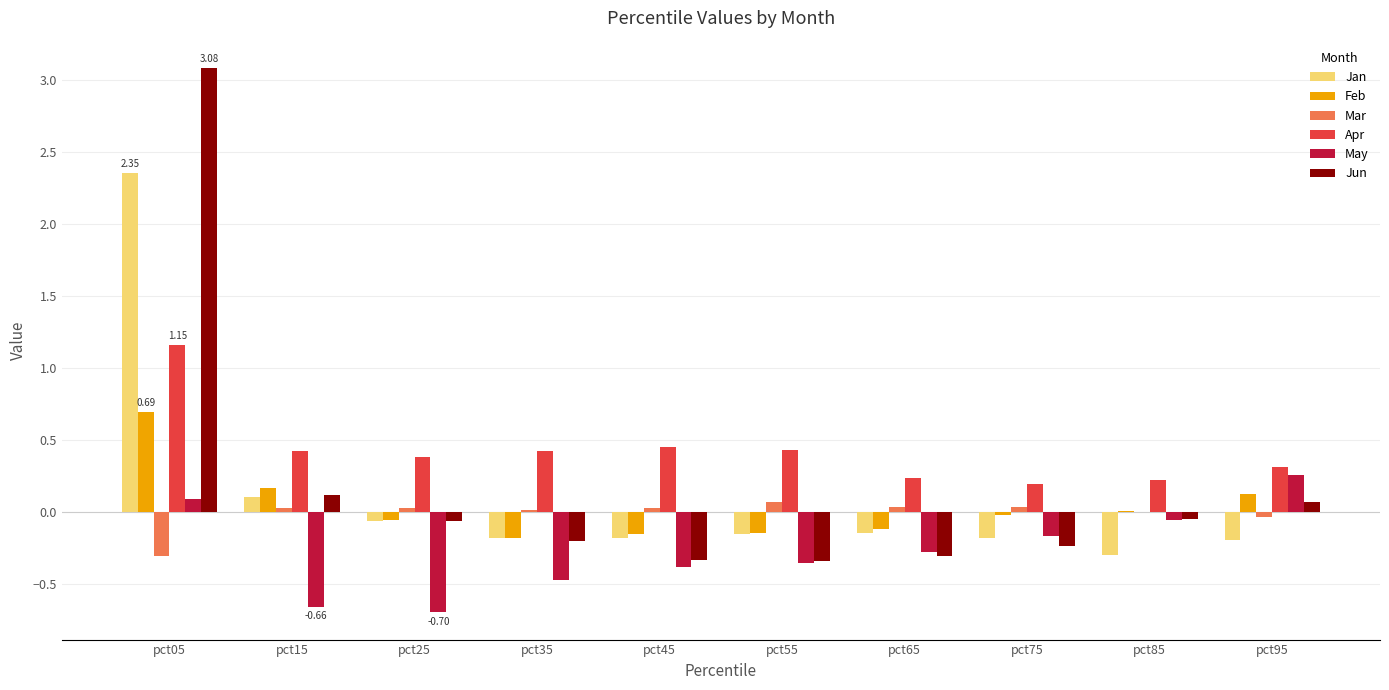

Is the value of Jan at pct15 greater than the value of Feb at pct45?

Yes